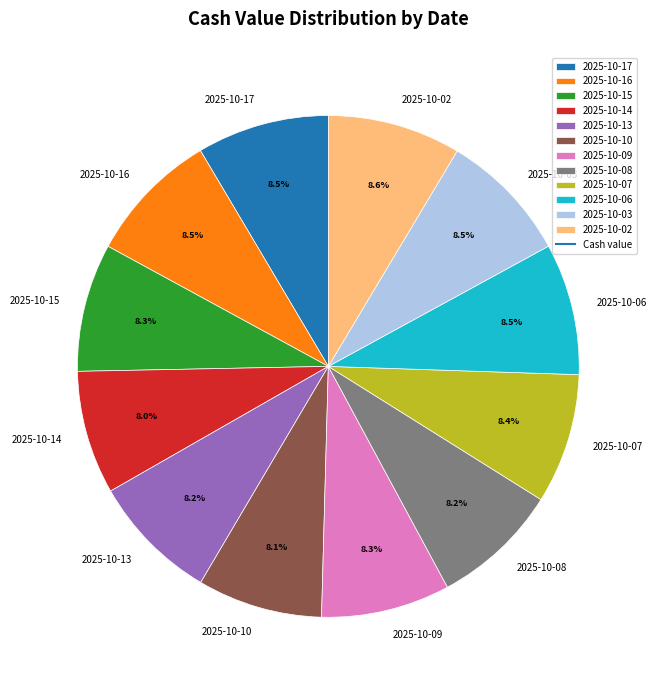

What percentage is the 2025-10-14 slice, to the nearest percent?

8%